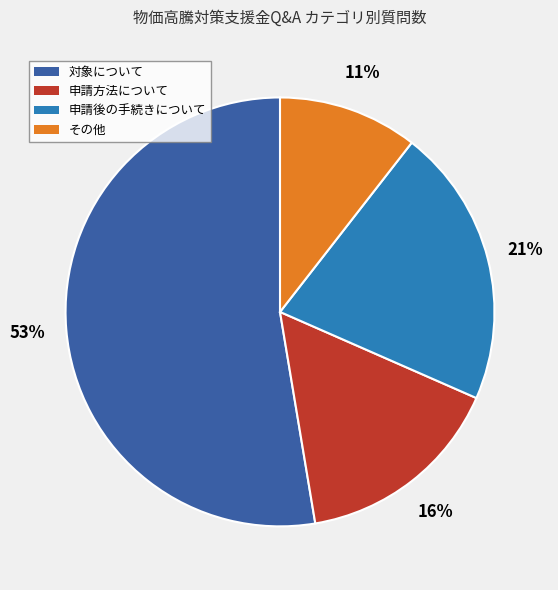

Which category accounts for the majority?

対象について